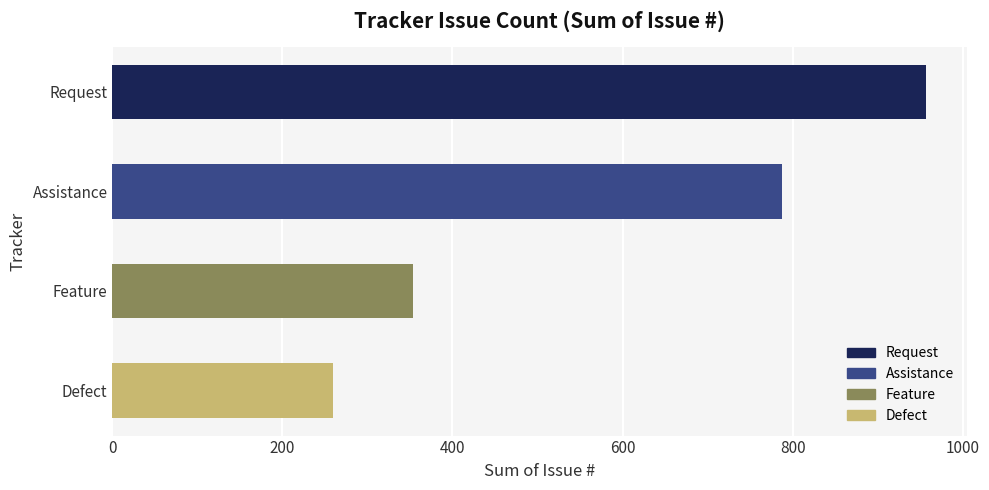

Between Request and Defect, which is larger?

Request